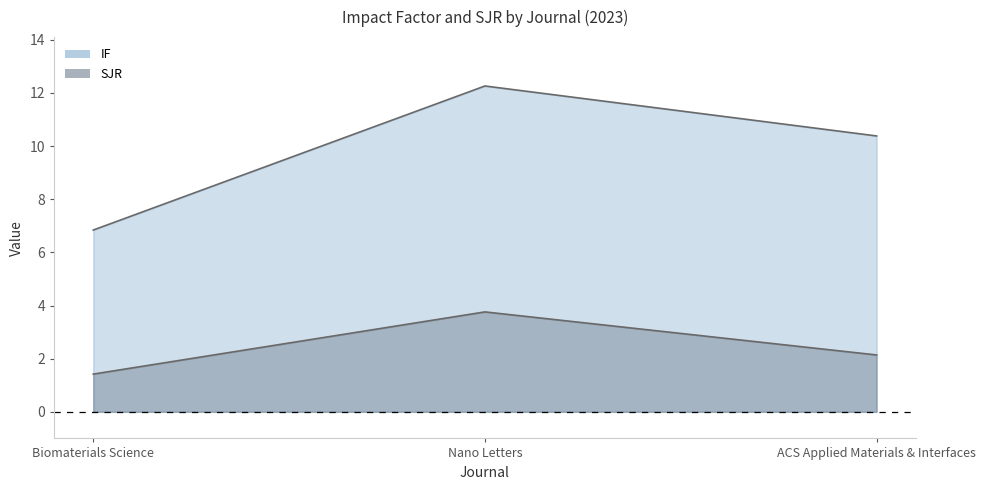

At which category does the chart reach its peak across all series?

Nano Letters